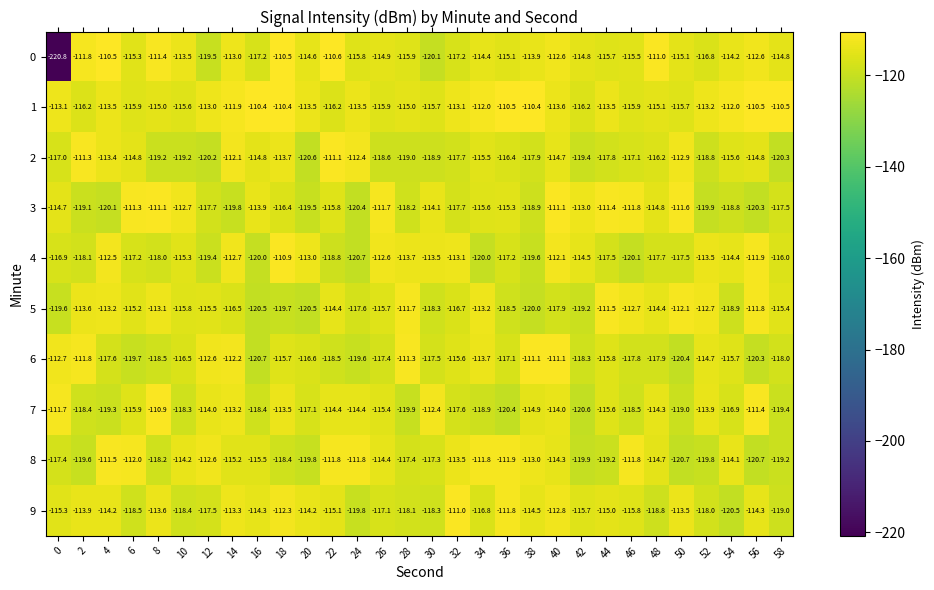

Between 20 and 44, which series saw the biggest shift?

5